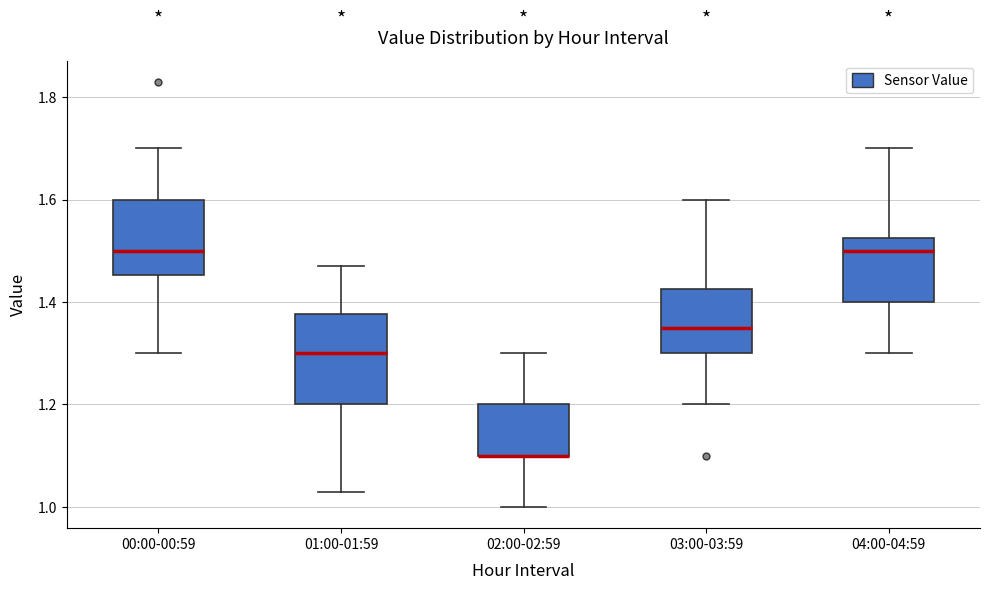

Which box is the tallest, from its lower edge to its upper edge?

01:00-01:59